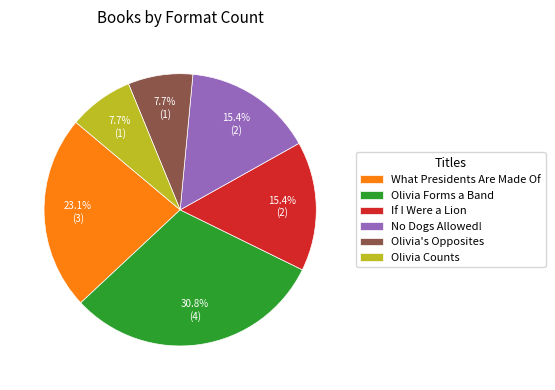

The No Dogs Allowed! slice represents 22% of the pie. True or false?

False